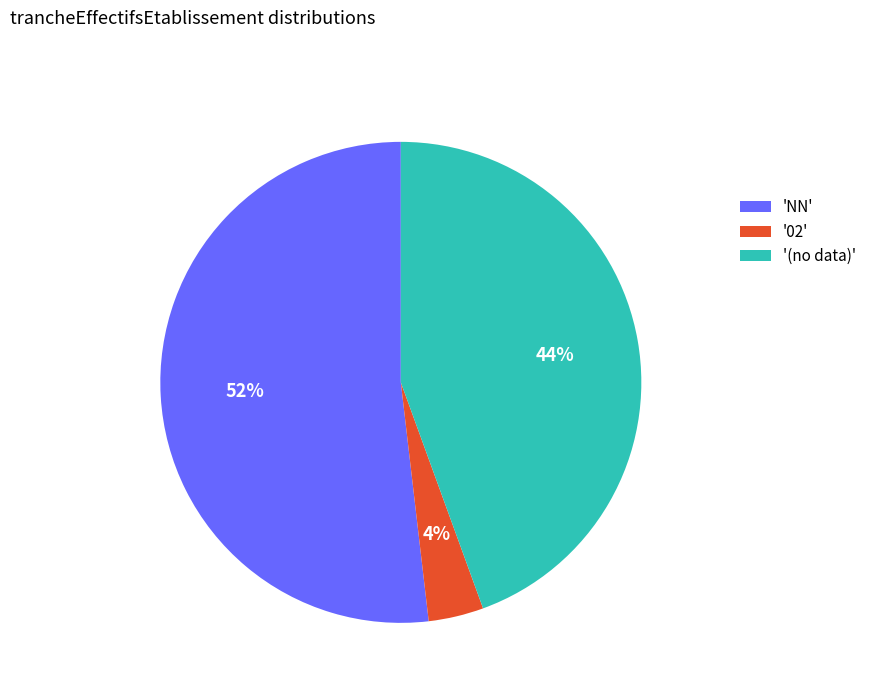

Does any single category account for the majority?

Yes